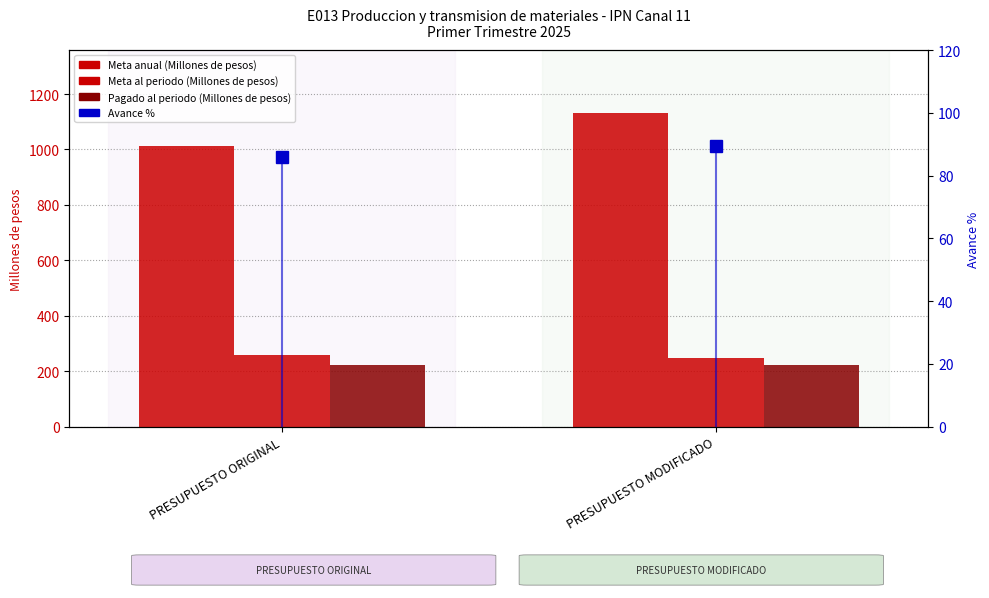

What is the maximum value shown in the chart?

1132.1